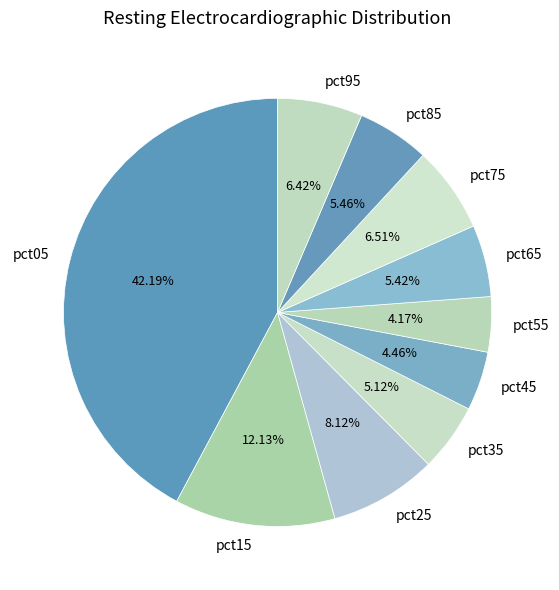

Between pct05 and pct95, which is larger?

pct05